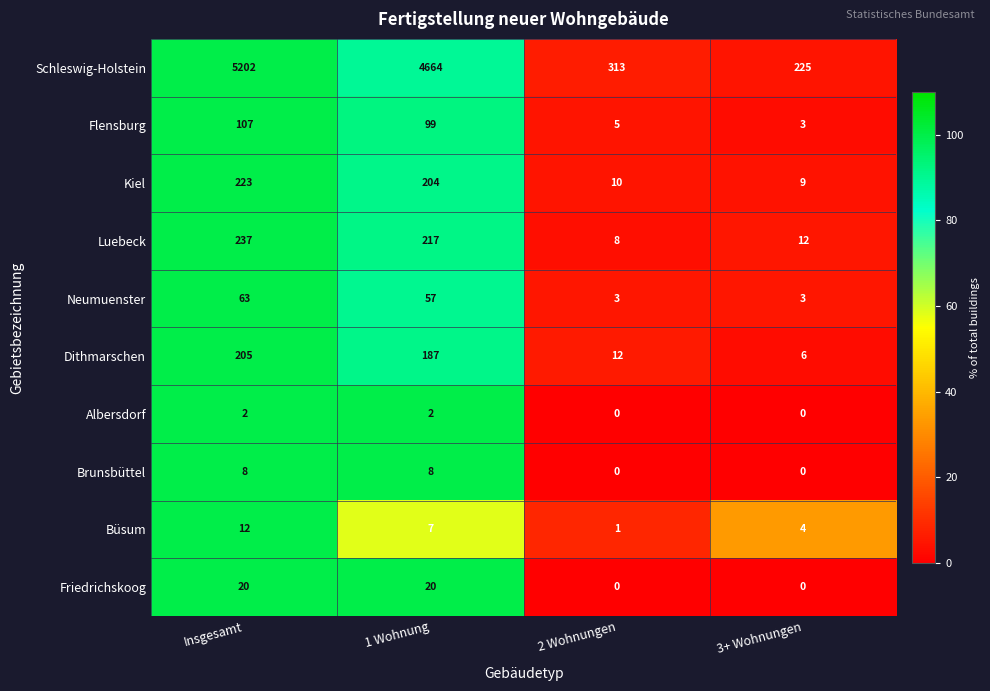

What is the total value across all series at 2 Wohnungen?

352